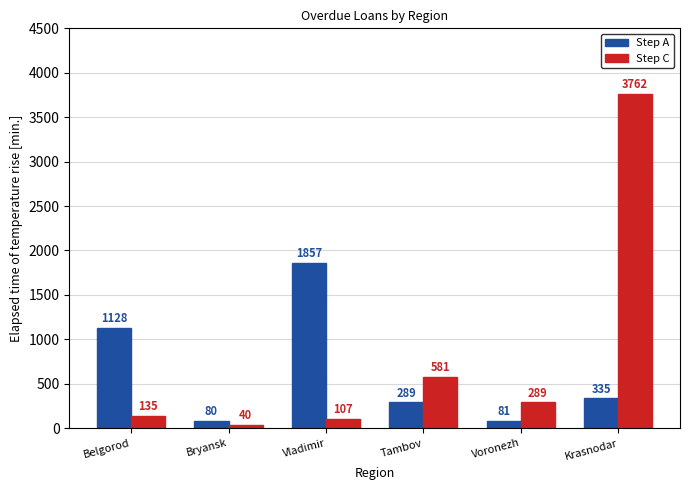

Where does the Step A series first go above 335?

Belgorod